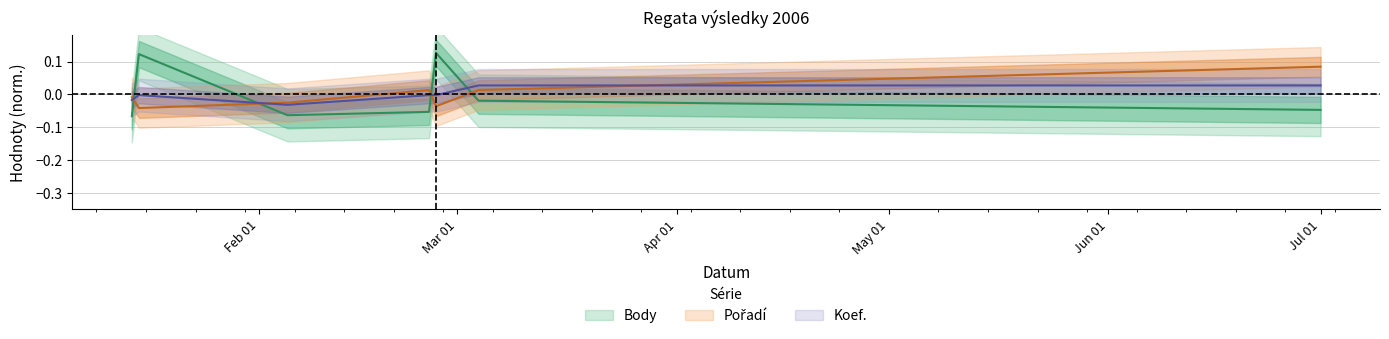

What is the label of the 6th point from the left?

2006-03-04